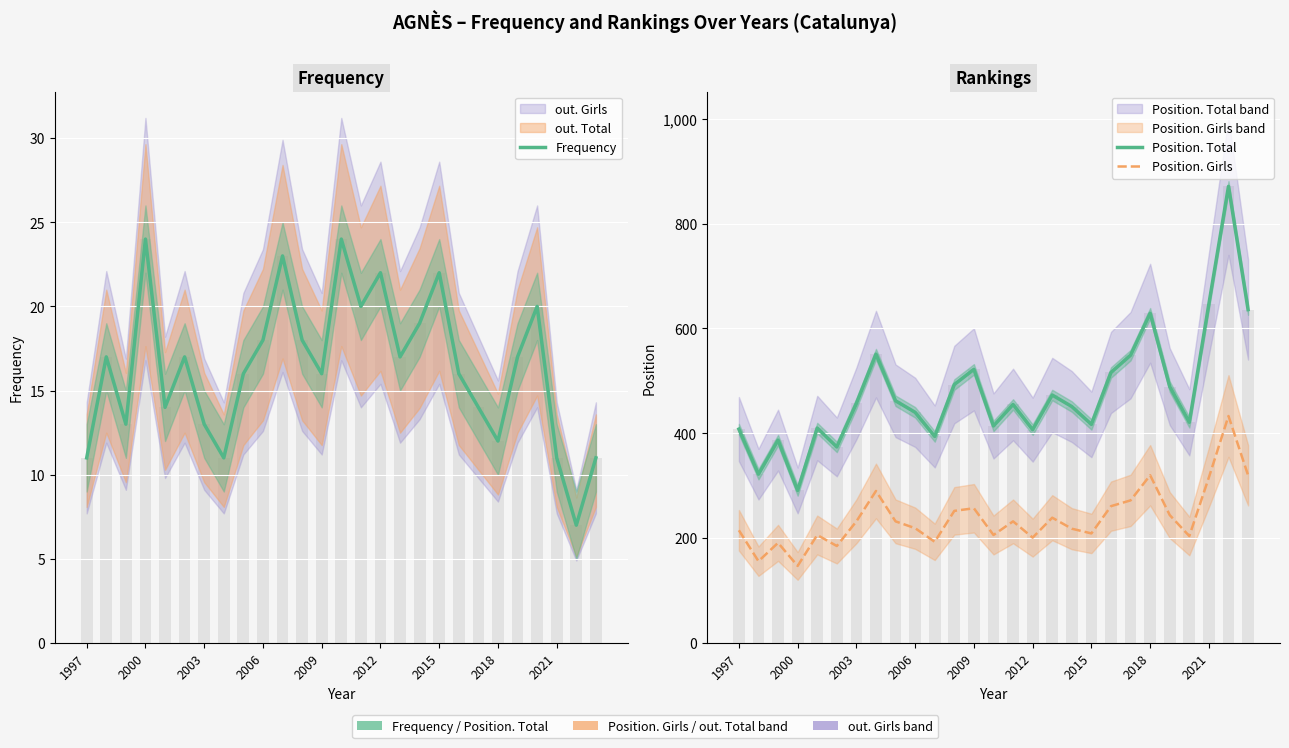

What is the value of the Frequency bar at the 14th from the left?

24